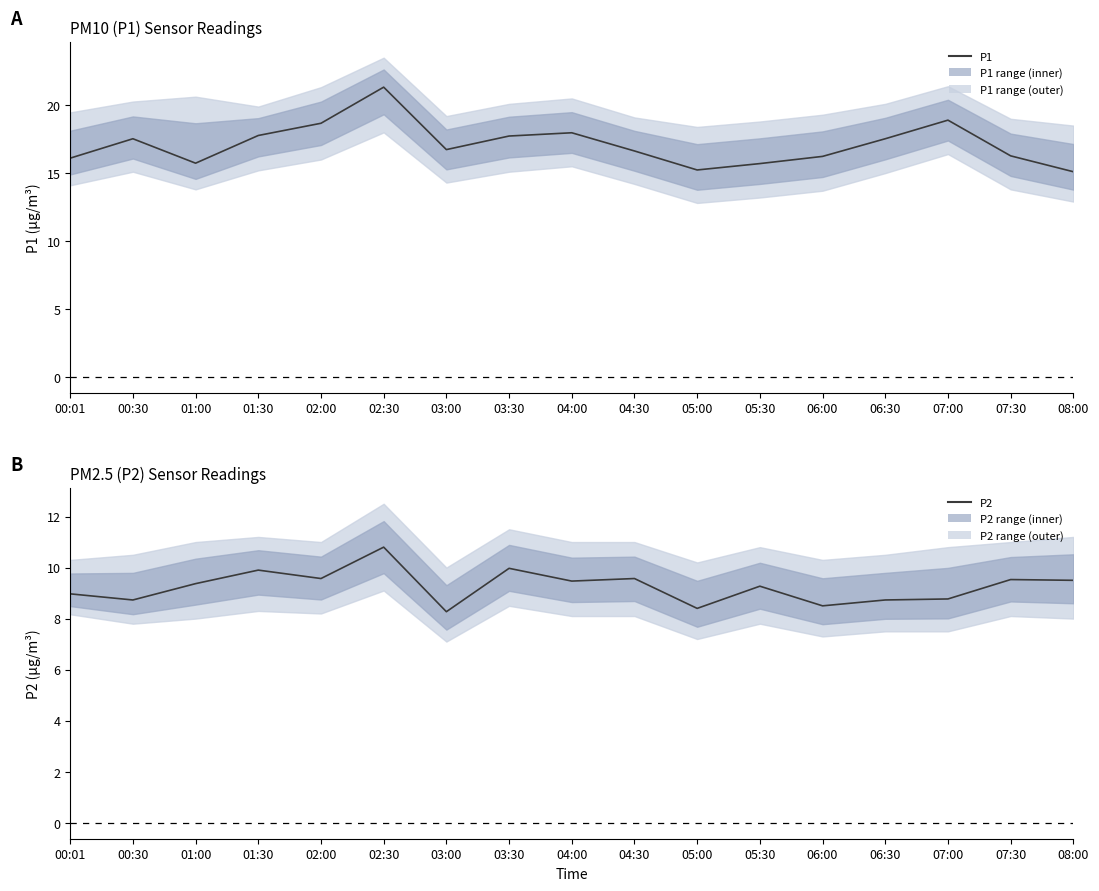

What is the label of the 14th point from the right?

01:30